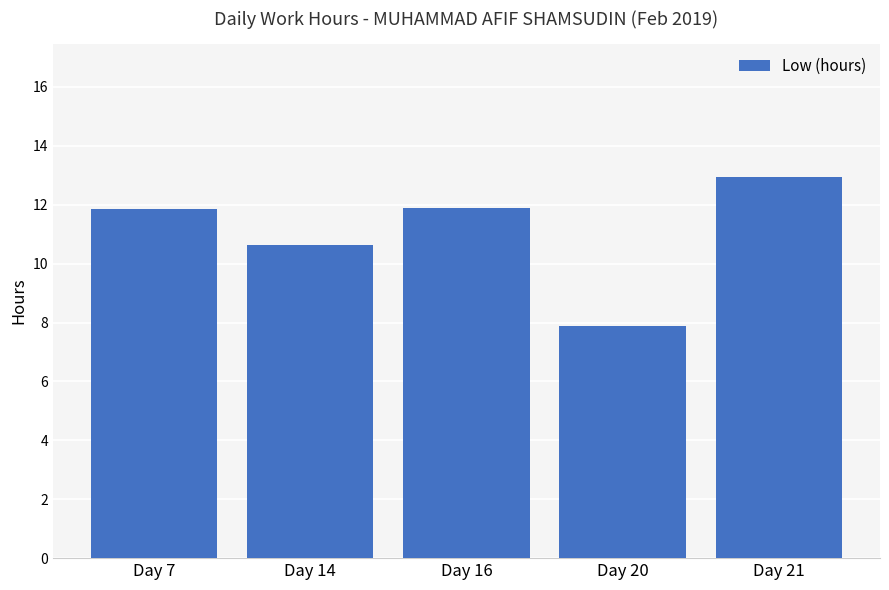

What is the sum of all values?

55.2